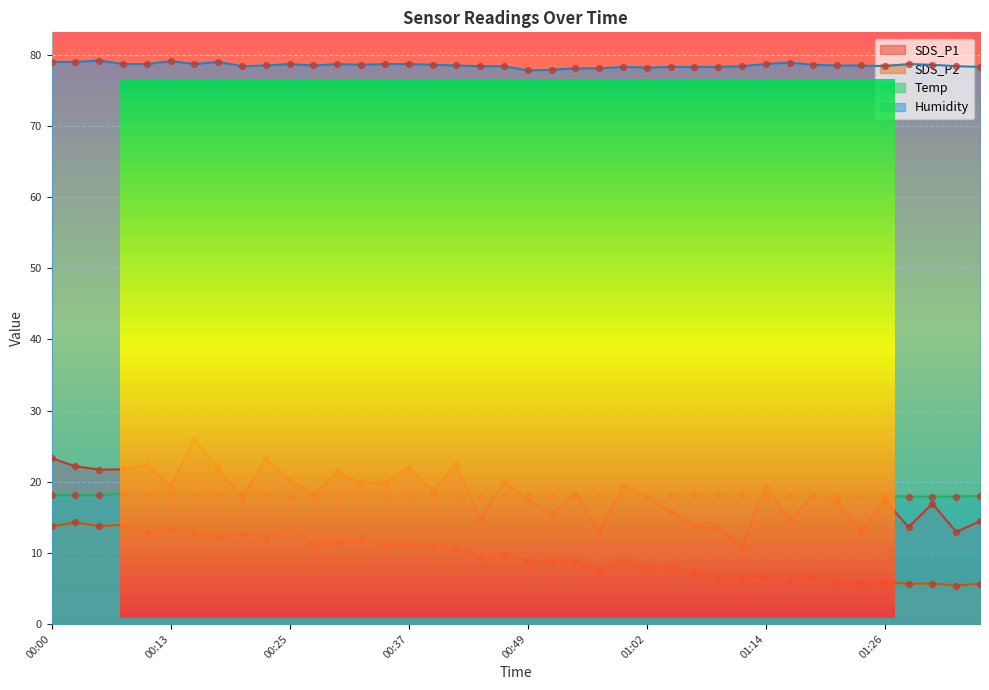

Is the value of Humidity at 00:15 greater than the value of SDS_P2 at 01:21?

Yes